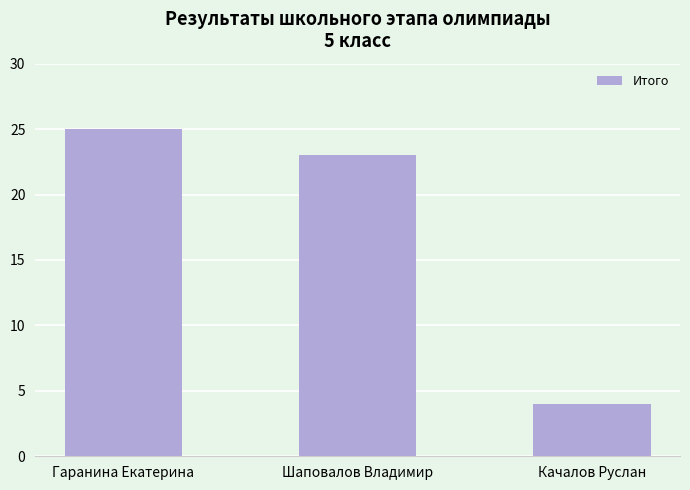

Which label corresponds to the smallest value in the chart?

Качалов Руслан